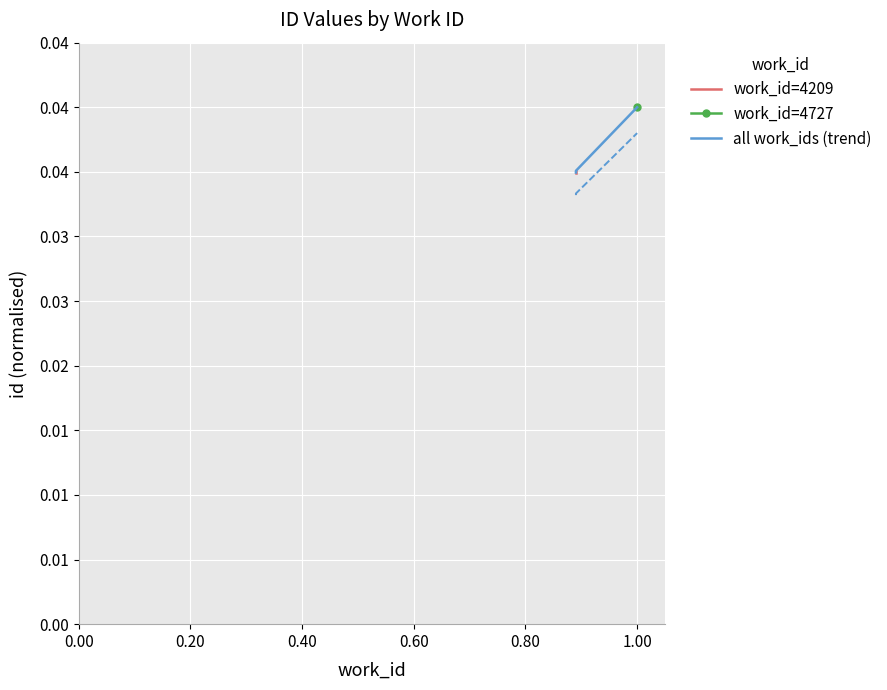

The chart shows a value of 0.0 at 0.60. True or false?

True